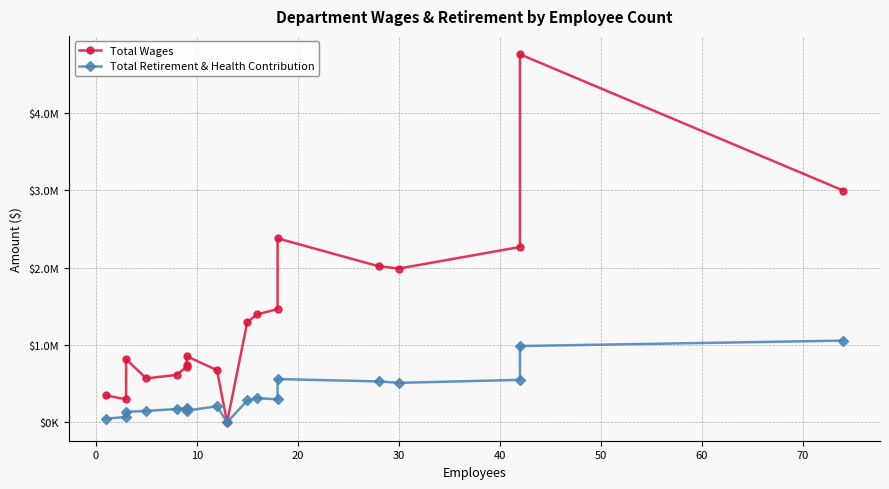

Which has a higher value, 40 or 10?

10